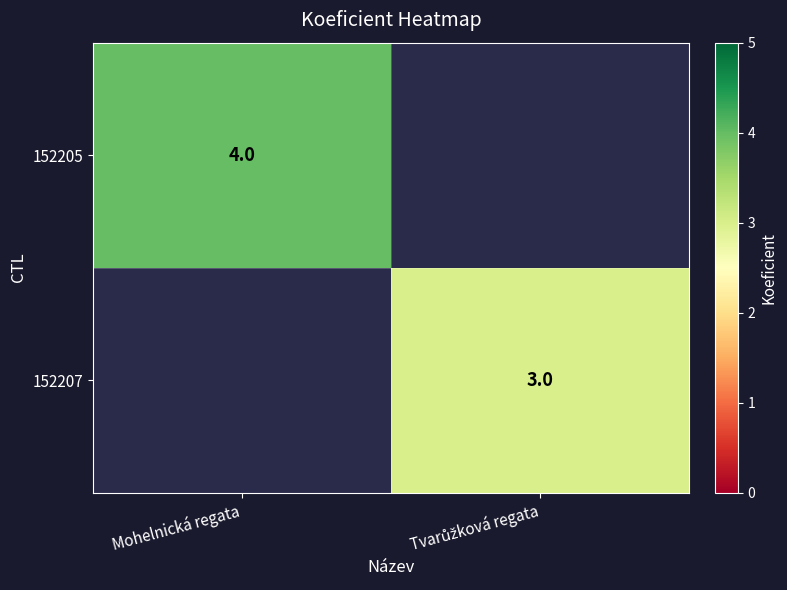

The 152205 series shows 4 at Mohelnická regata. True or false?

True